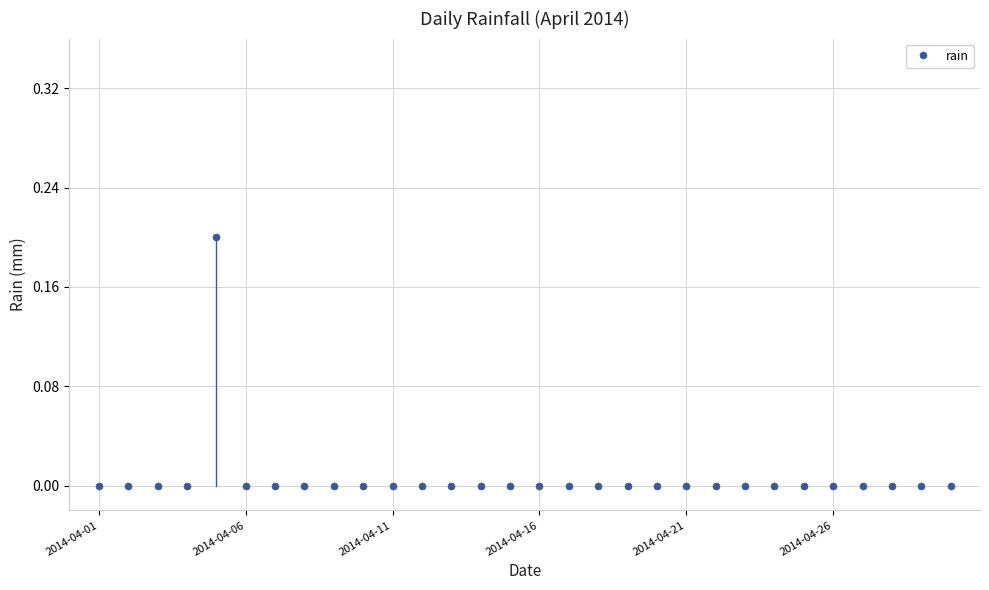

Reading left to right, list all the values displayed in this chart.

0.0	0.0	0.0	0.0	0.2	0.0	0.0	0.0	0.0	0.0	0.0	0.0	0.0	0.0	0.0	0.0	0.0	0.0	0.0	0.0	0.0	0.0	0.0	0.0	0.0	0.0	0.0	0.0	0.0	0.0